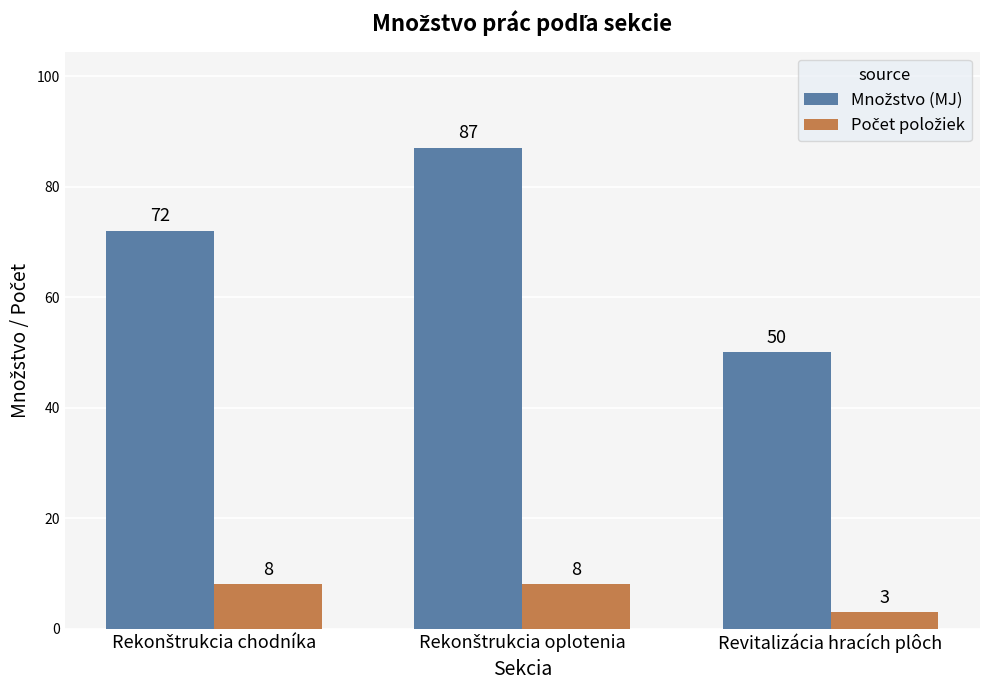

What is the difference between the highest and lowest values at Revitalizácia hracích plôch?

47